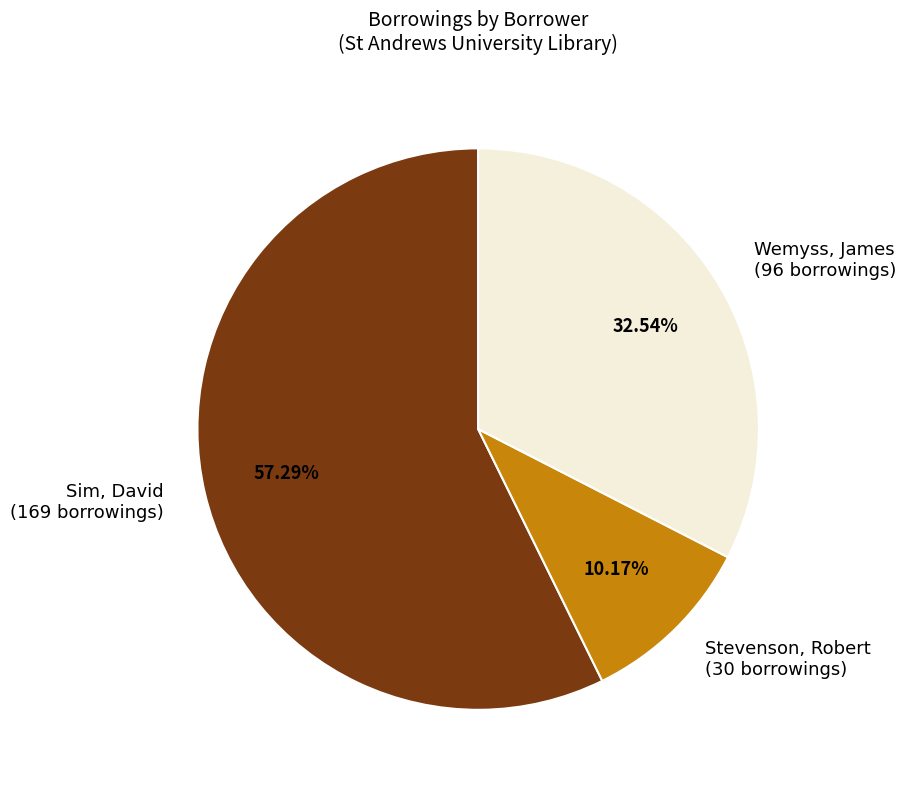

Count the number of slices in the pie.

3